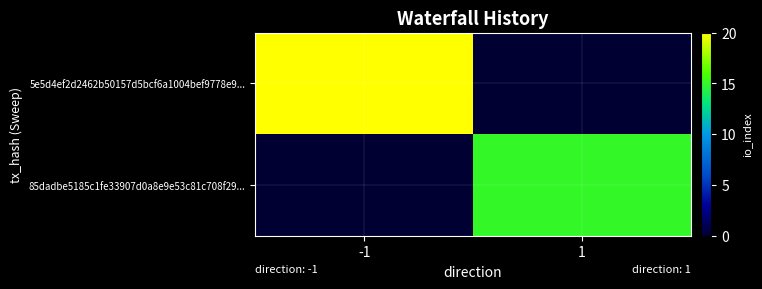

What is the maximum value shown in the chart?

20